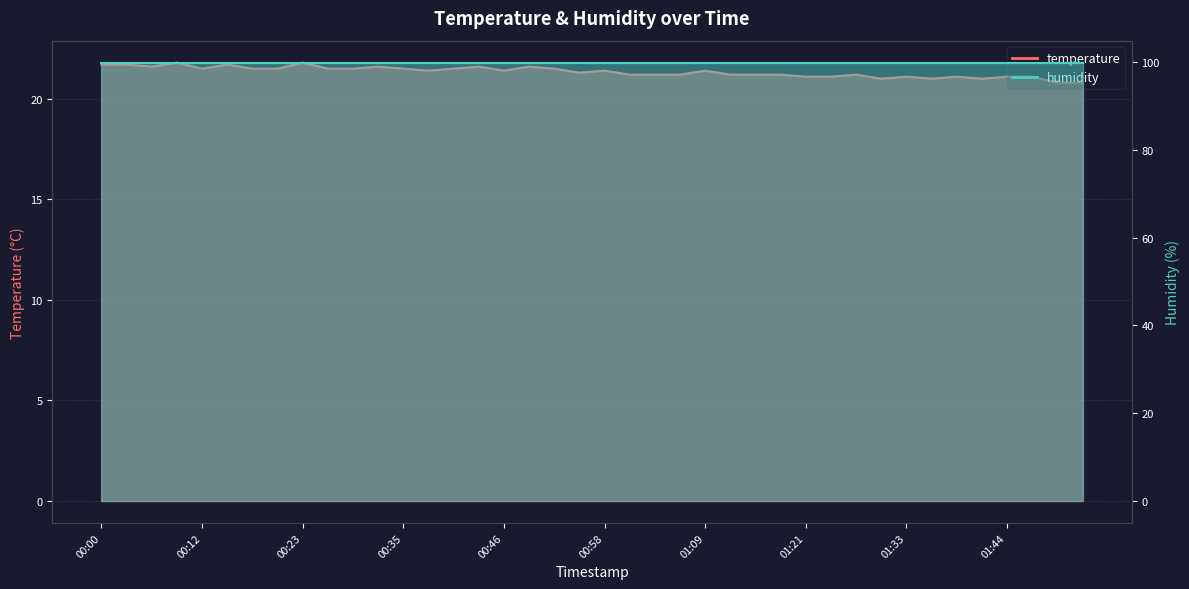

How many values exceed 21?

35